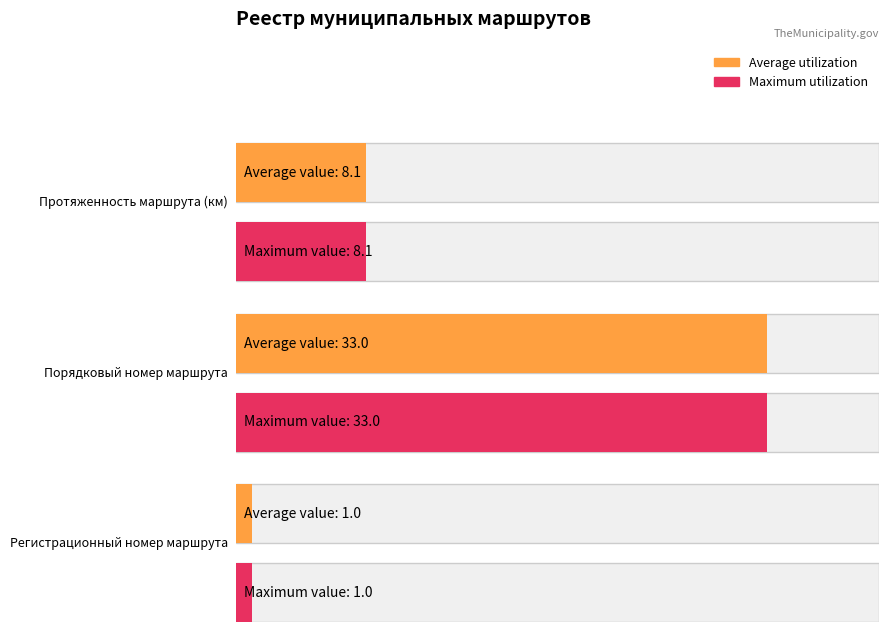

Which series has the widest spread of values?

Average utilization